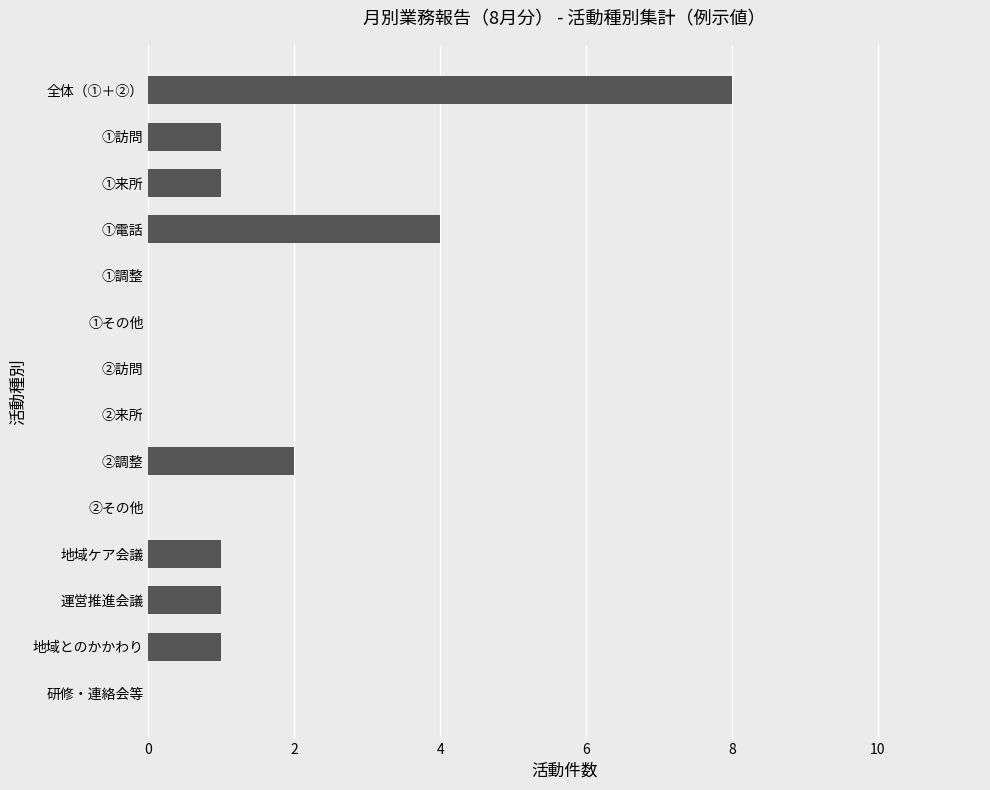

Are the bars horizontal?

Yes